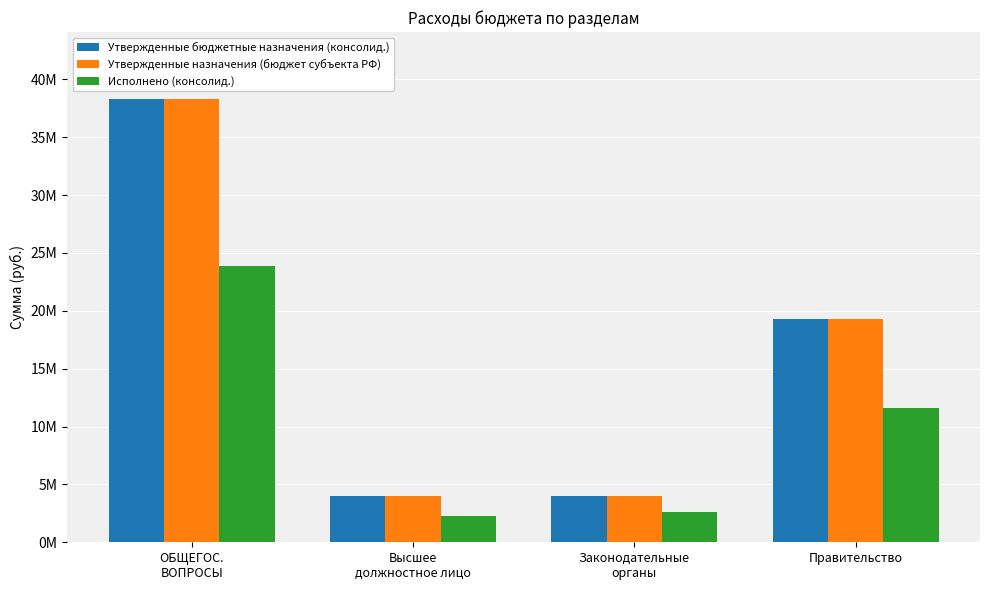

Reading left to right, extract all data points from this chart.

Утвержденные бюджетные назначения (консолид.): 38327482.0	3970159.3	3969500.0	19321984.1
Утвержденные назначения (бюджет субъекта РФ): 38327482.0	3970159.3	3969500.0	19321984.1
Исполнено (консолид.): 23838174.9	2306220.6	2616587.6	11634433.3